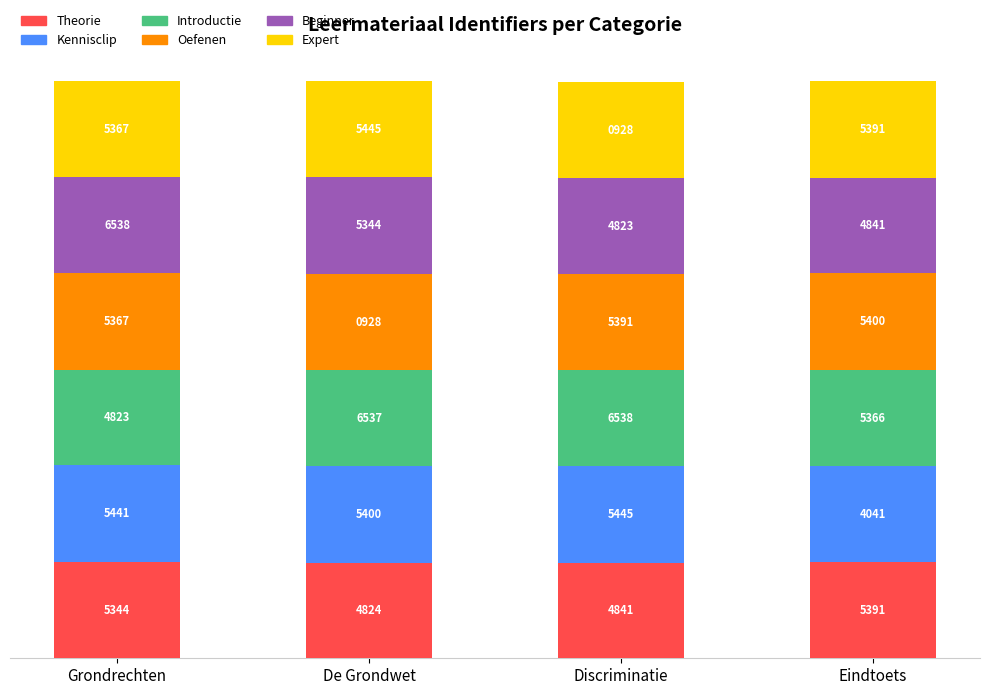

Which series changed the most between Grondrechten and Discriminatie?

Theorie